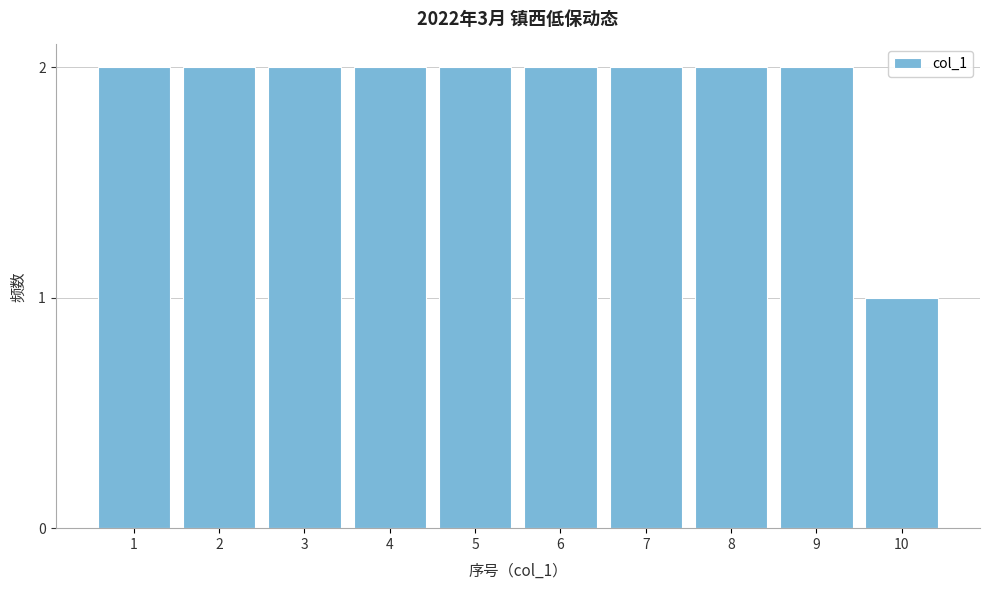

Reading right to left, transcribe all the data shown in this chart.

1	2	2	2	2	2	2	2	2	2